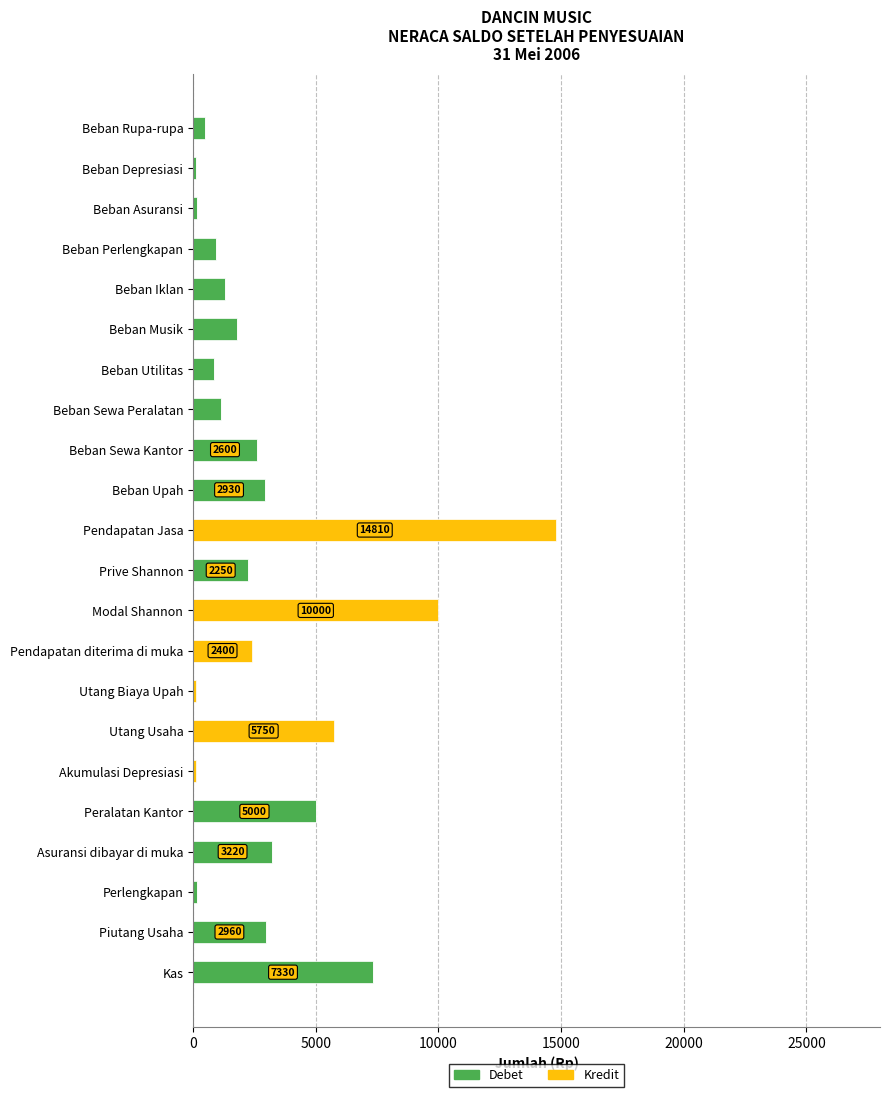

At which category is the sum across all series the highest?

Pendapatan Jasa